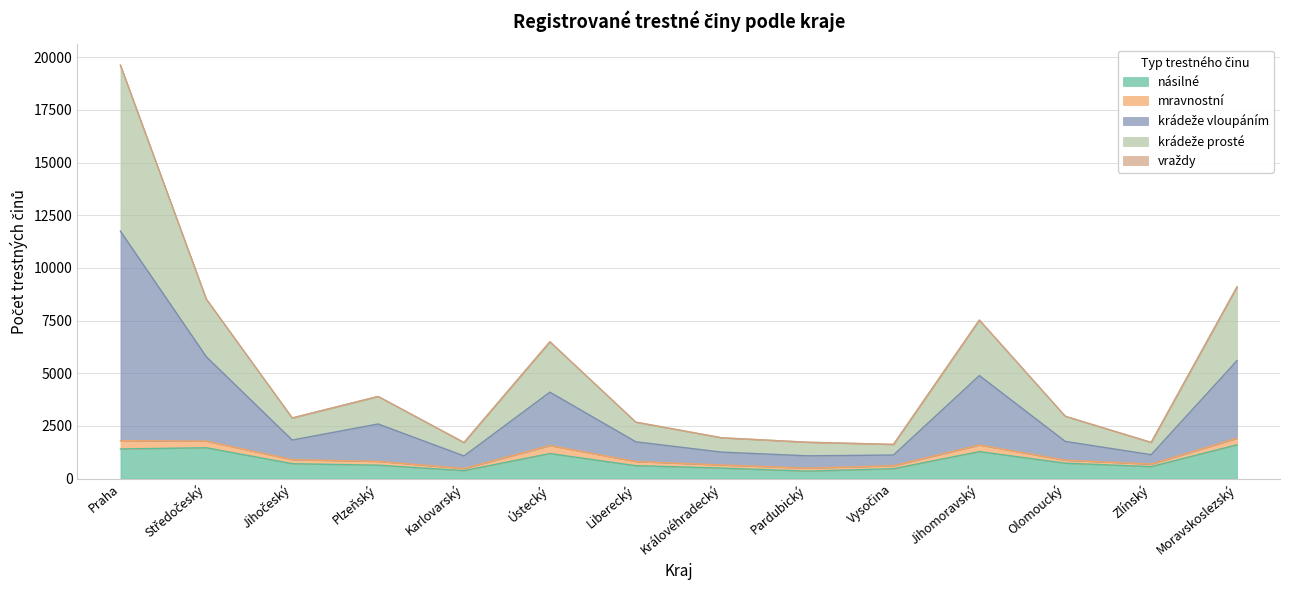

What is the maximum value for násilné?

1609